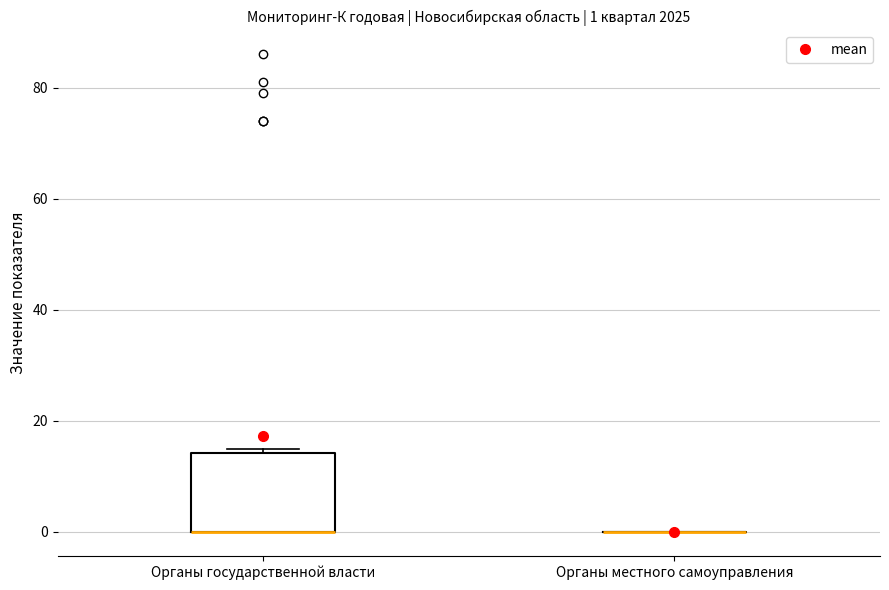

Comparing the boxes themselves (not the whiskers), which one is the tallest?

Органы государственной власти